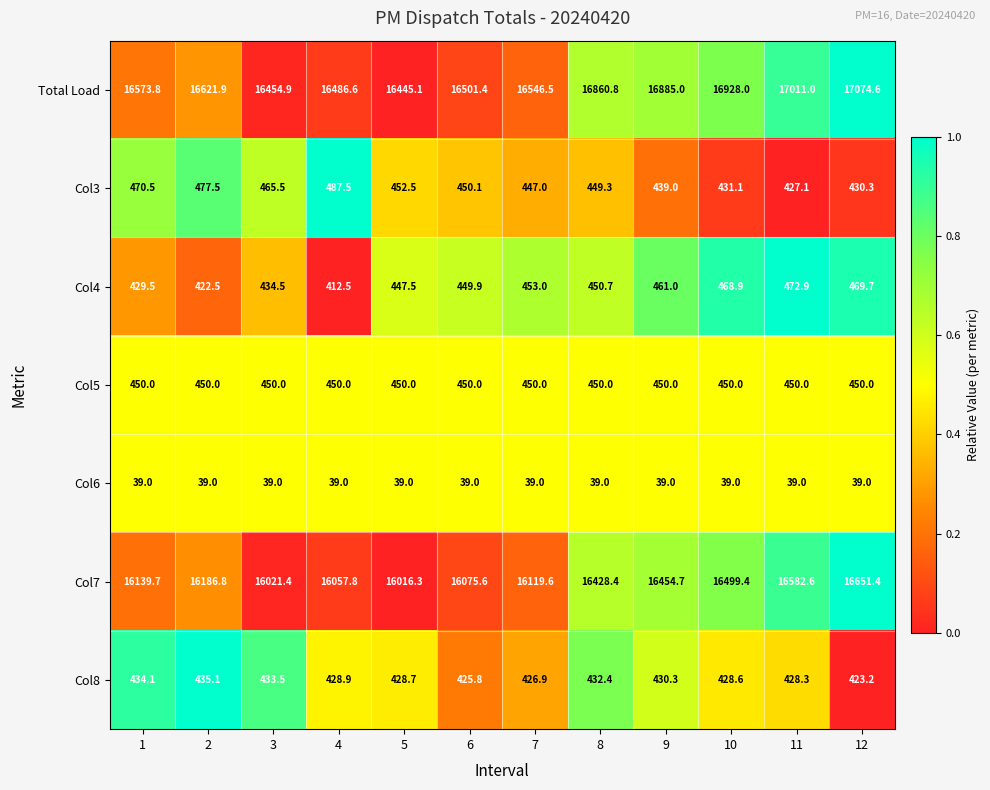

Rank the series at 8 from lowest to highest value.

Col6, Col8, Col3, Col5, Col4, Col7, Total Load